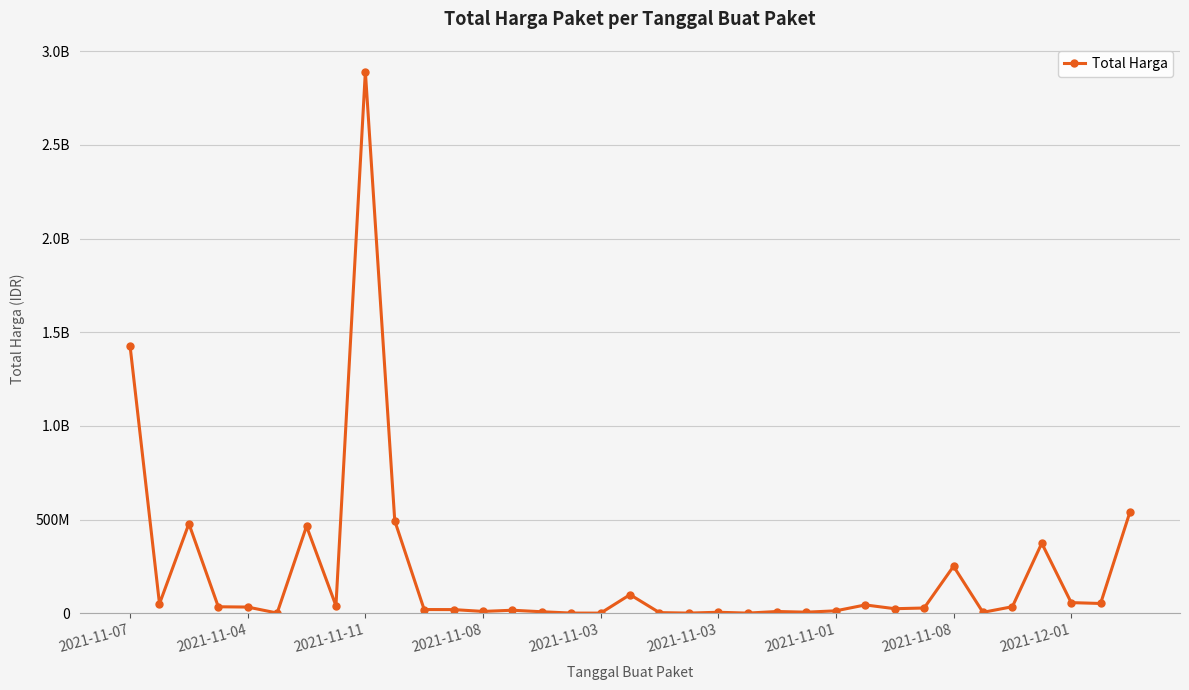

How many interior local peaks (higher than both neighbors) does the data have?

10